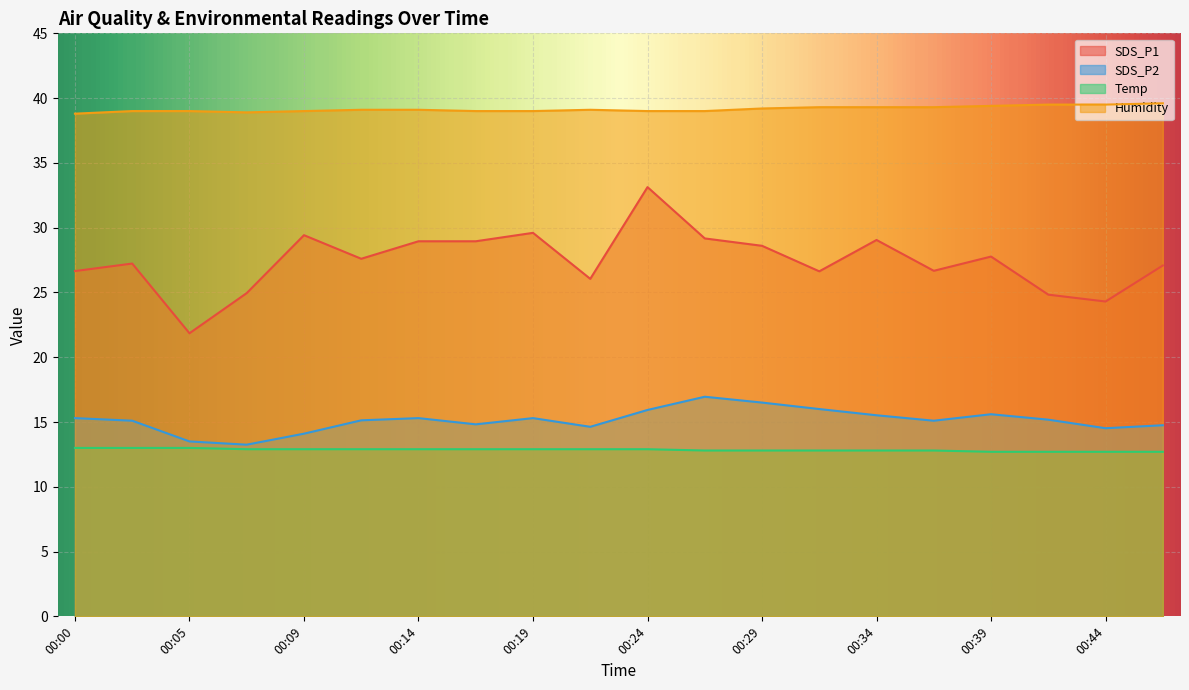

What is the greatest value displayed?

39.6